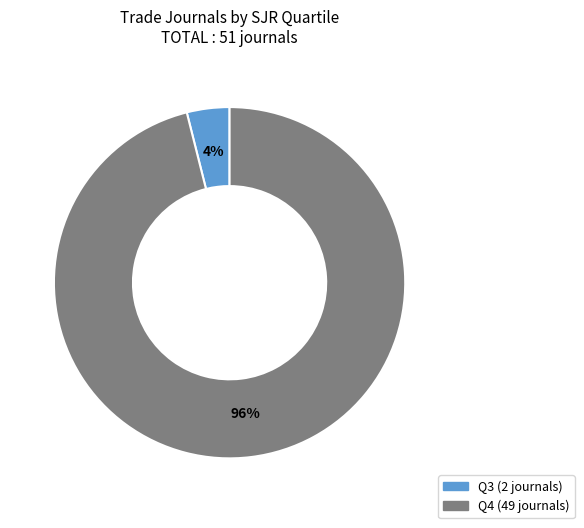

How many slices are in this pie chart?

2